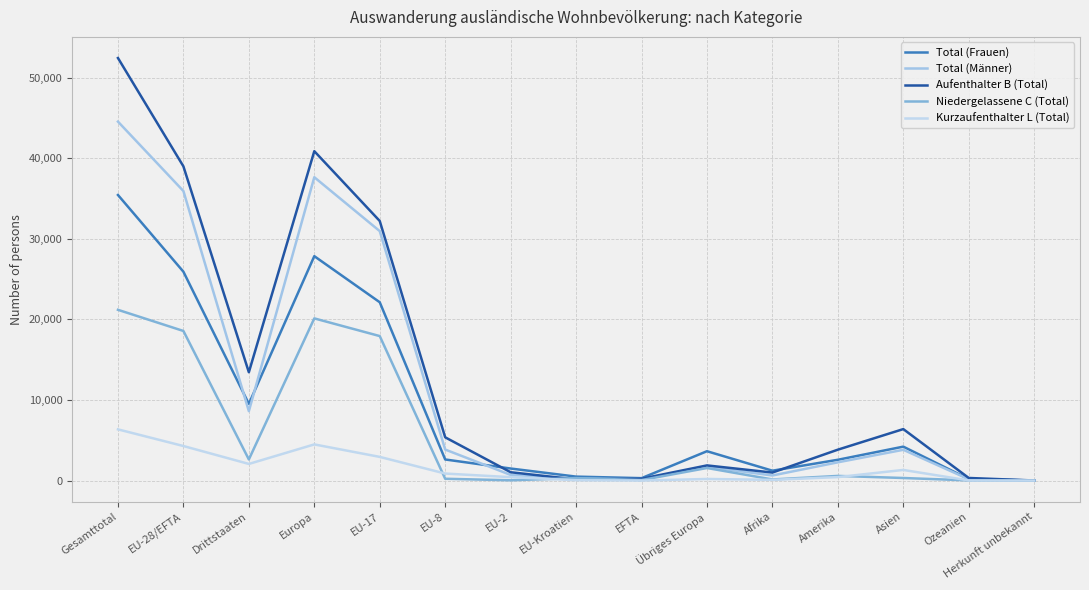

What is the difference between the maximum and second lowest values in the Aufenthalter B (Total) series?

52289